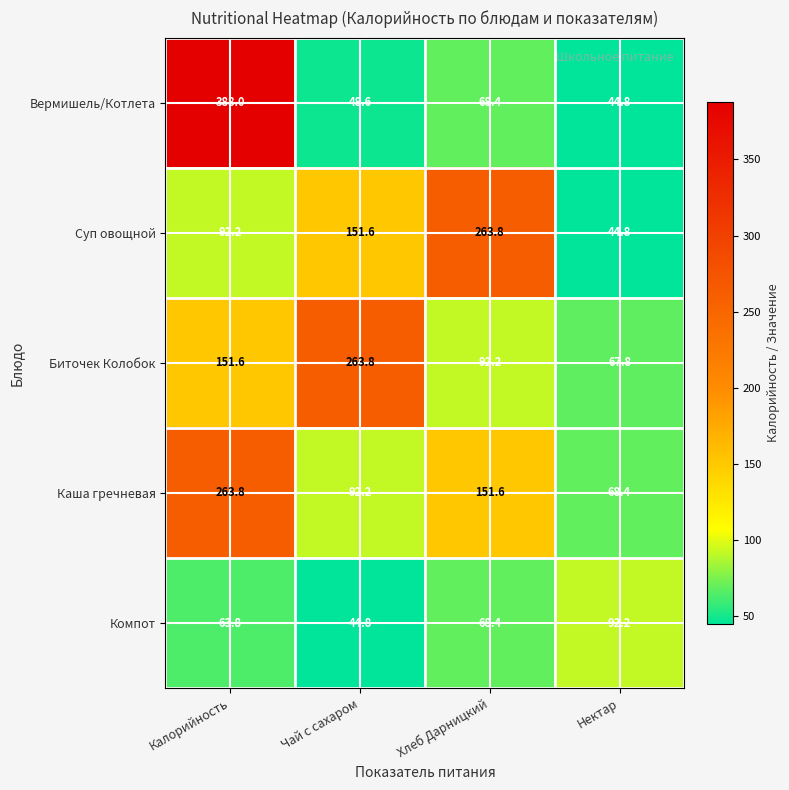

List the labels in order of Суп овощной value, smallest first.

Нектар, Калорийность, Чай с сахаром, Хлеб Дарницкий